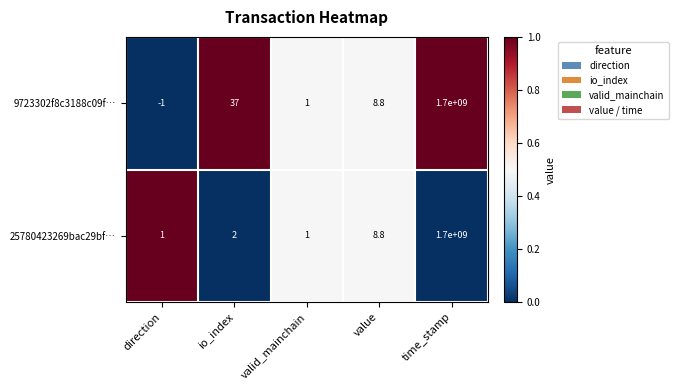

Reading right to left, transcribe all the data shown in this chart.

9723302f8c3188c09f…: 1700000000.0	8.8	1.0	37.0	-1.0
25780423269bac29bf…: 1700000000.0	8.8	1.0	2.0	1.0